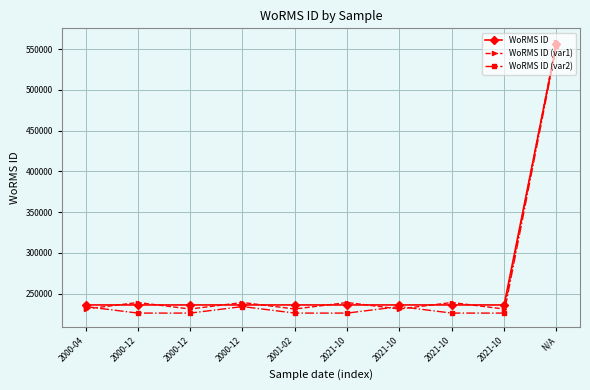

What is the difference between the WoRMS ID values at 2000-12 and N/A?

319924